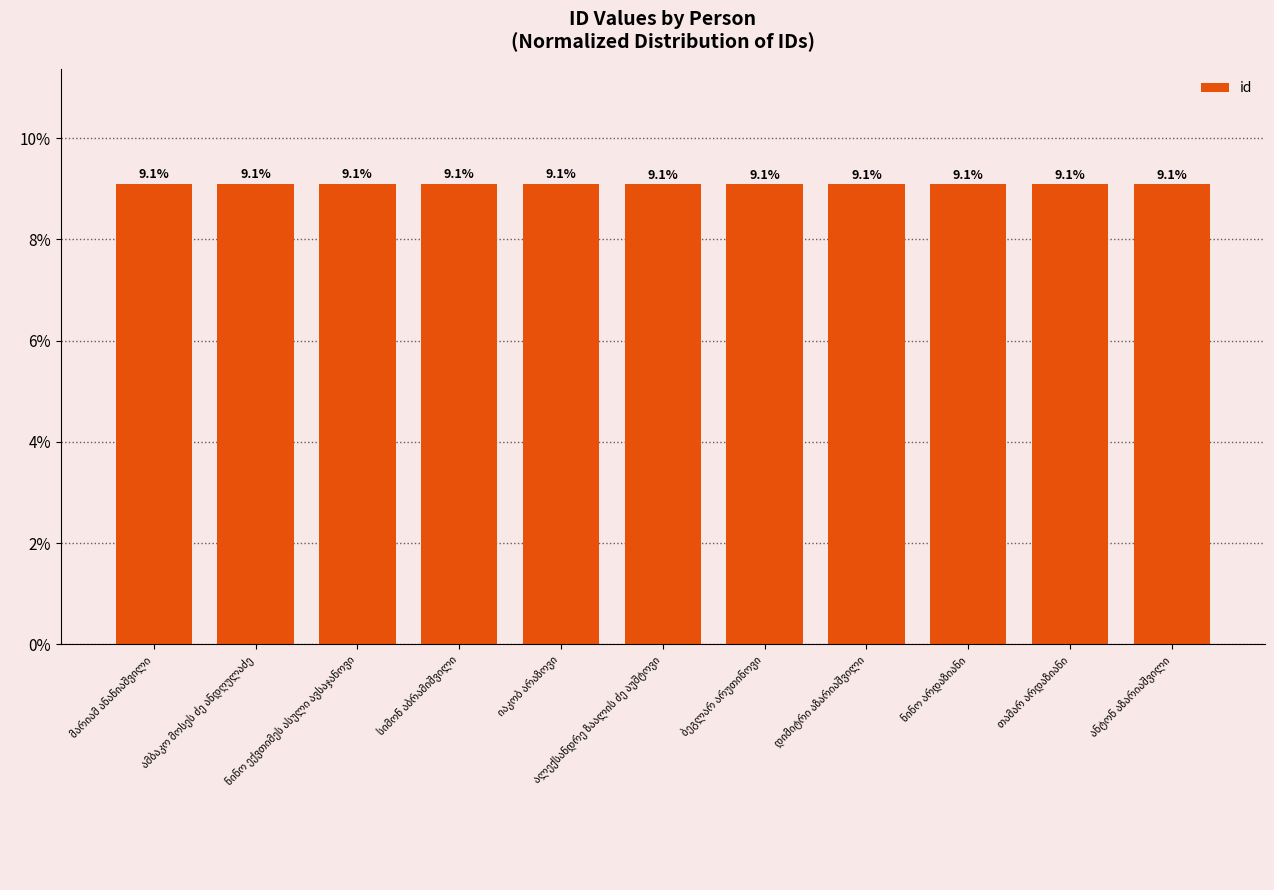

What is the greatest value displayed?

9.1